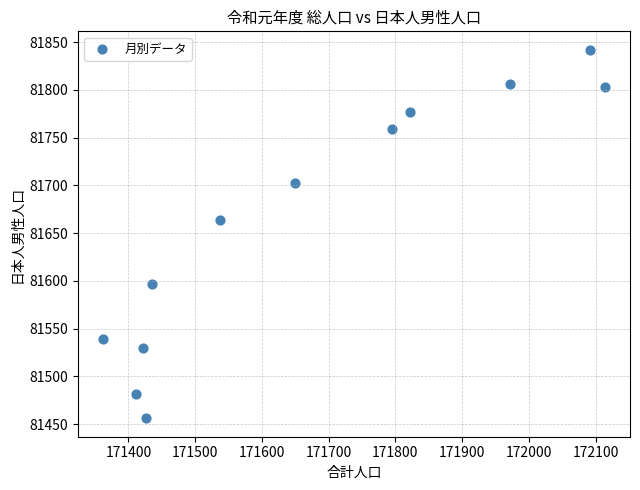

What Y value in the scatter plot is closest to 81649?

81664